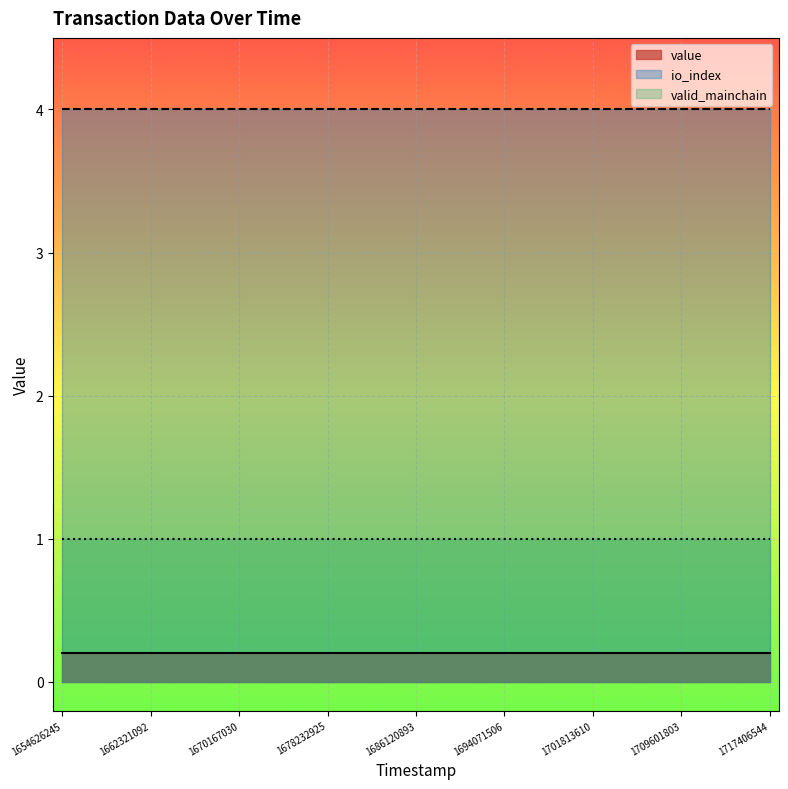

Is it true that value equals 0.3 at 1688767096?

False